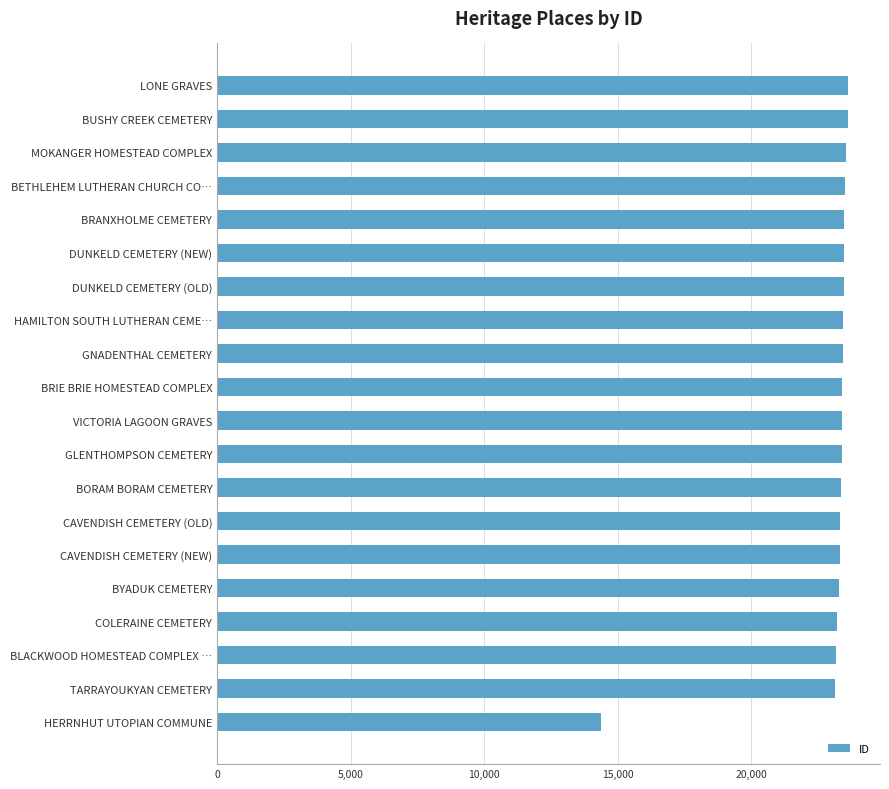

The value at BUSHY CREEK CEMETERY is 23609. True or false?

True